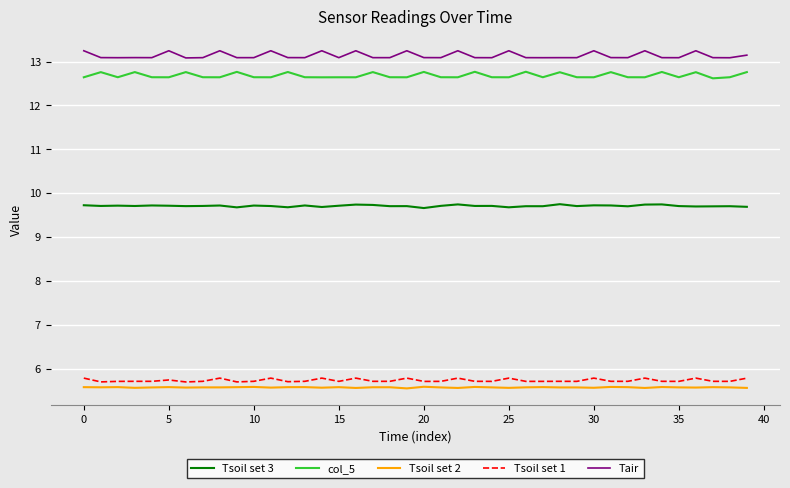

Which series has the largest total across all categories?

Tair